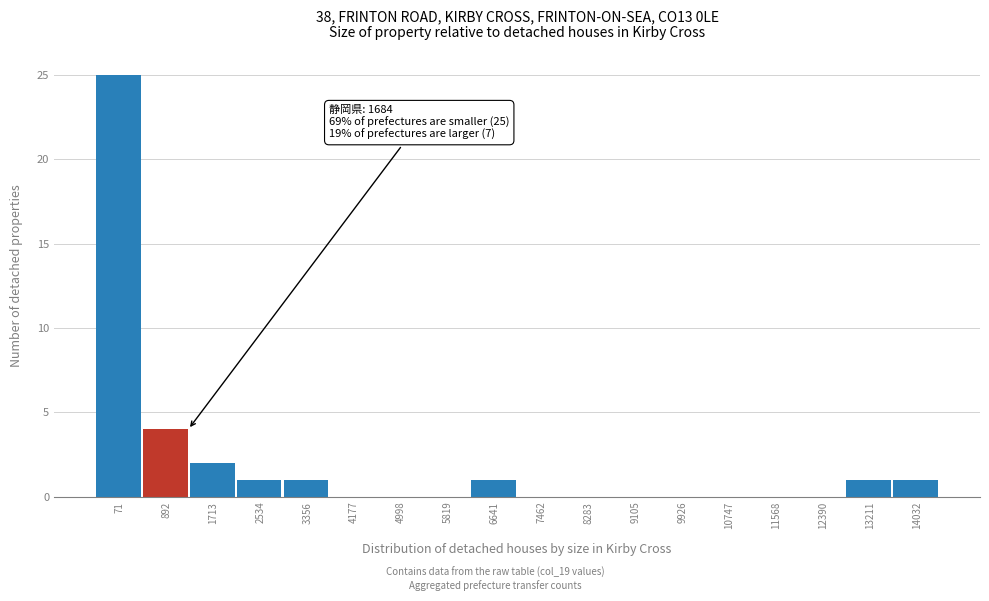

Reading left to right, what are all the values shown in this chart?

71=25	892=4	1713=2	2534=1	3356=1	4177=0	4998=0	5819=0	6641=1	7462=0	8283=0	9105=0	9926=0	10747=0	11568=0	12390=0	13211=1	14032=1